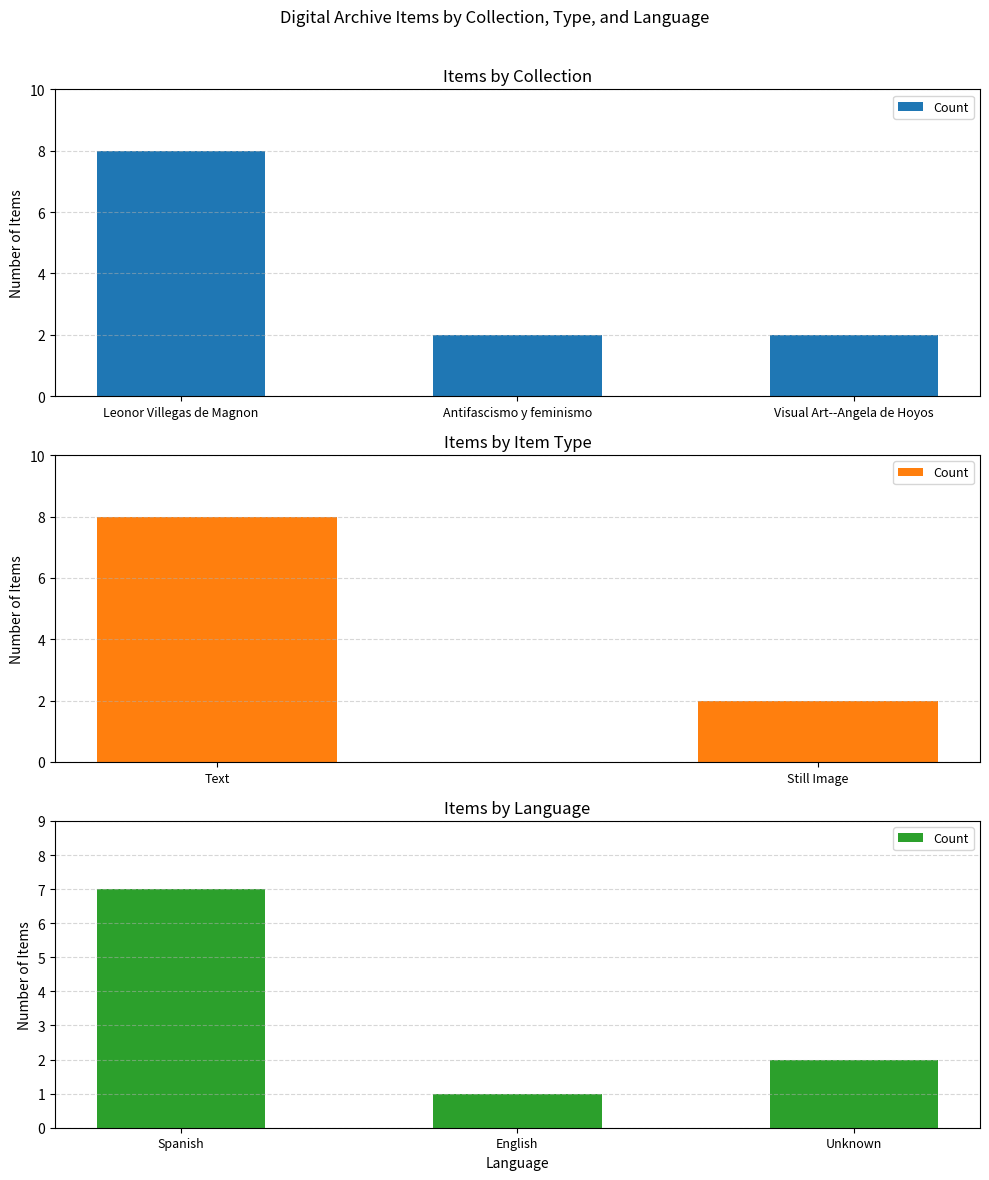

At which label is the value closest to 4?

Unknown